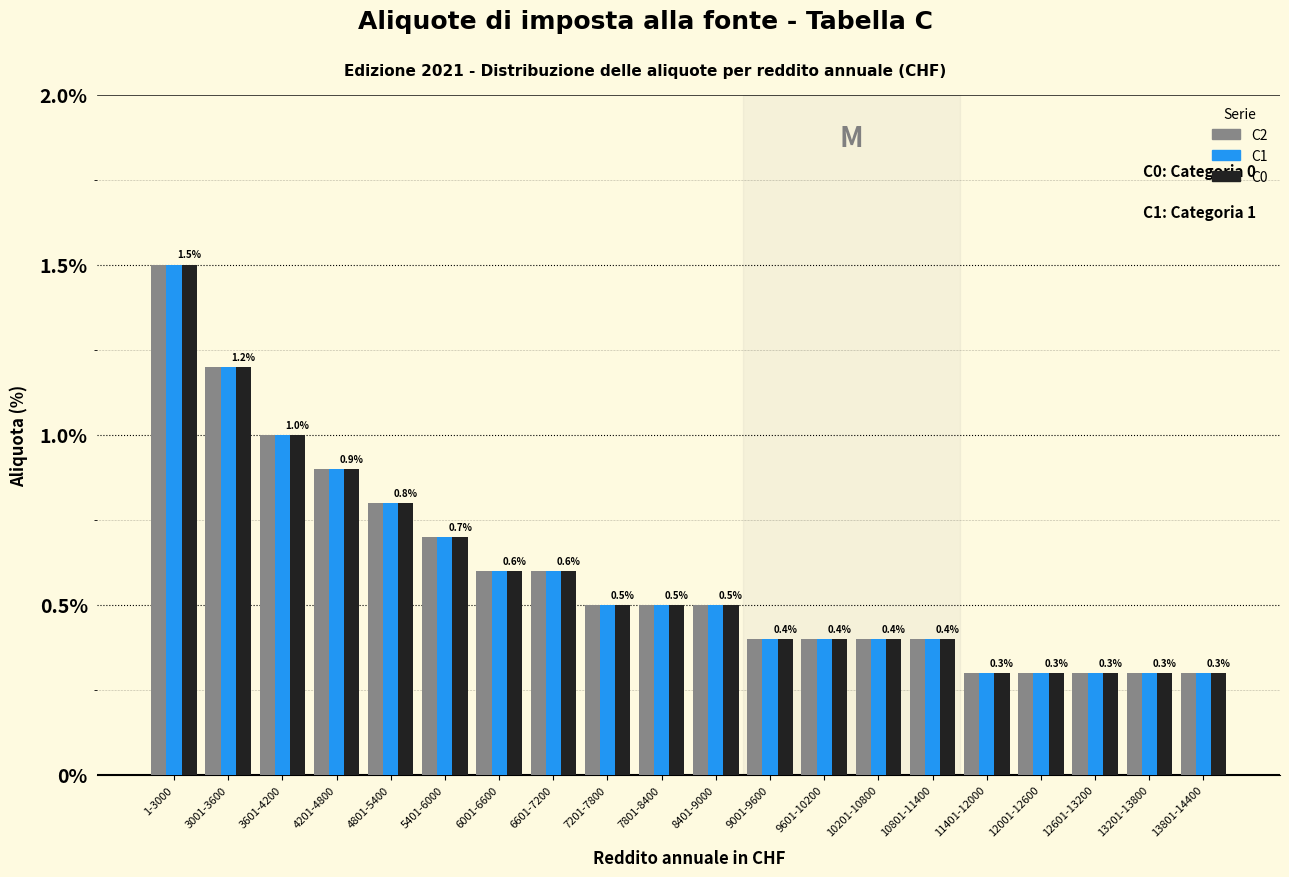

What is the total value across all series at 9001-9600?

1.2